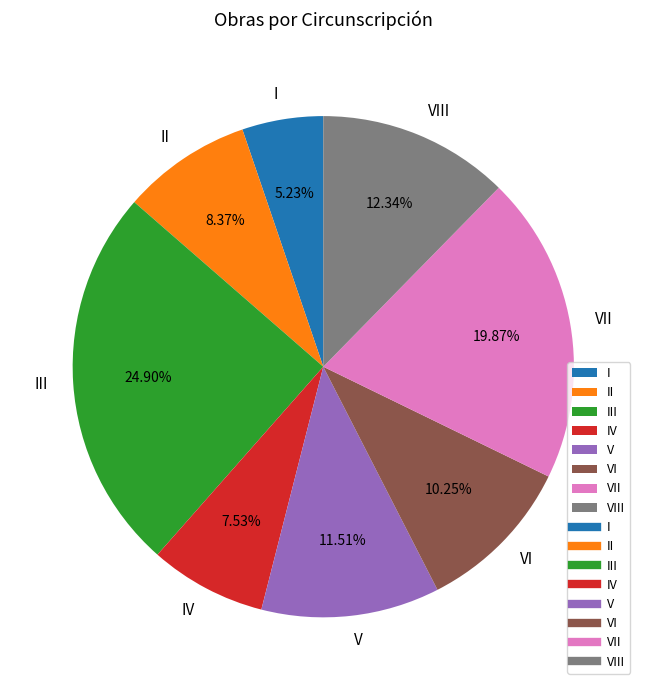

Approximately how many times larger is the value at III compared to I?

4.8